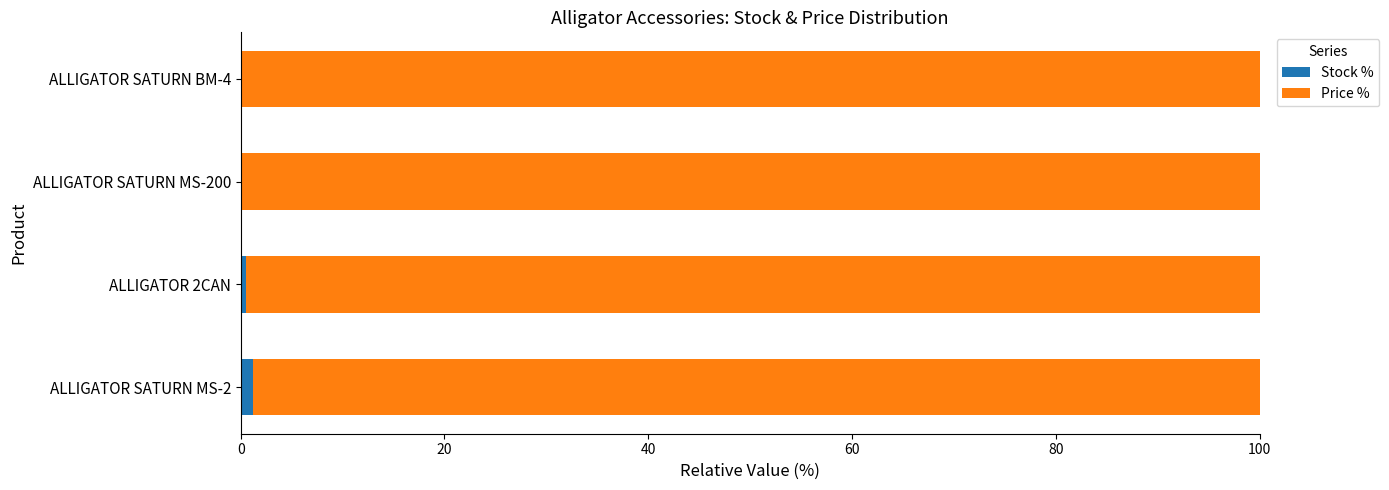

What is the sum of all Stock % values?

1.8